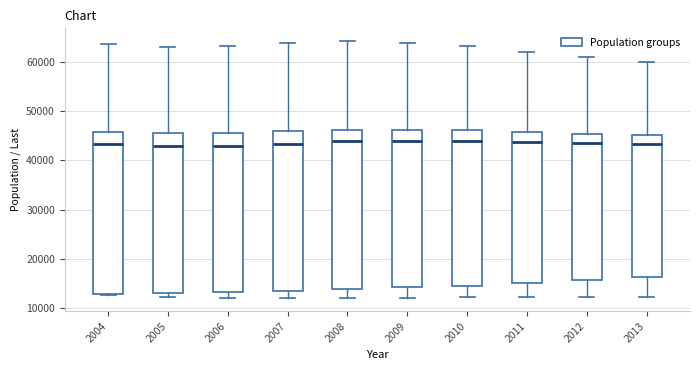

Reading left to right, transcribe this box plot: for each box, give where its median line is, the range the box spans, and where its two whiskers end, as read against the y-axis. The values are not printed on the chart, so give them approximately, as read against the axis.

2004: median 43000, box 13000 to 46000, whiskers 13000 to 64000
2005: median 43000, box 13000 to 46000, whiskers 12000 to 63000
2006: median 43000, box 13000 to 46000, whiskers 12000 to 63000
2007: median 43000, box 13000 to 46000, whiskers 12000 to 64000
2008: median 44000, box 14000 to 46000, whiskers 12000 to 64000
2009: median 44000, box 14000 to 46000, whiskers 12000 to 64000
2010: median 44000, box 15000 to 46000, whiskers 12000 to 63000
2011: median 44000, box 15000 to 46000, whiskers 12000 to 62000
2012: median 44000, box 16000 to 45000, whiskers 12000 to 61000
2013: median 43000, box 16000 to 45000, whiskers 12000 to 60000